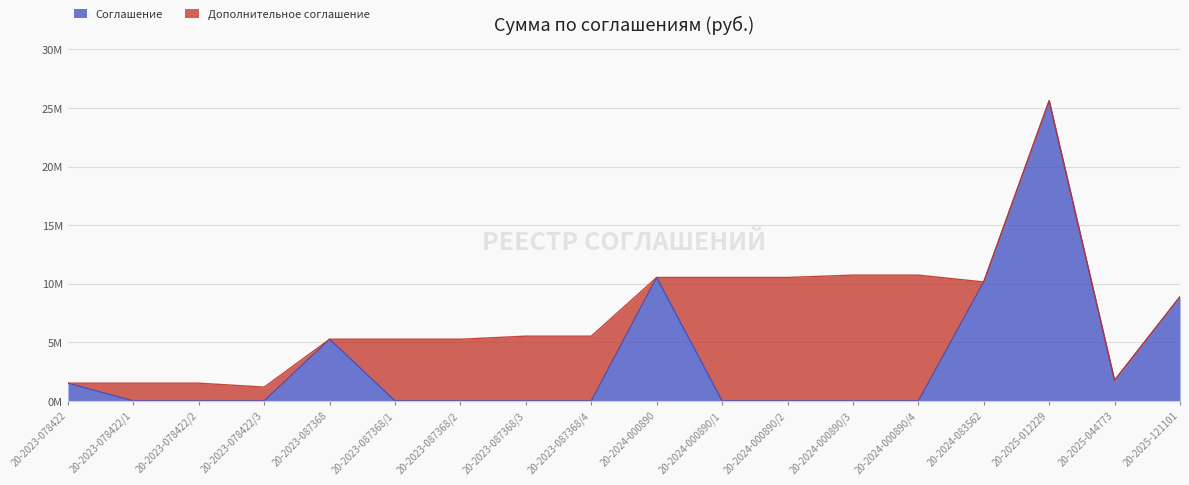

Where is the data nearest to the value 12810813?

20-2024-000890